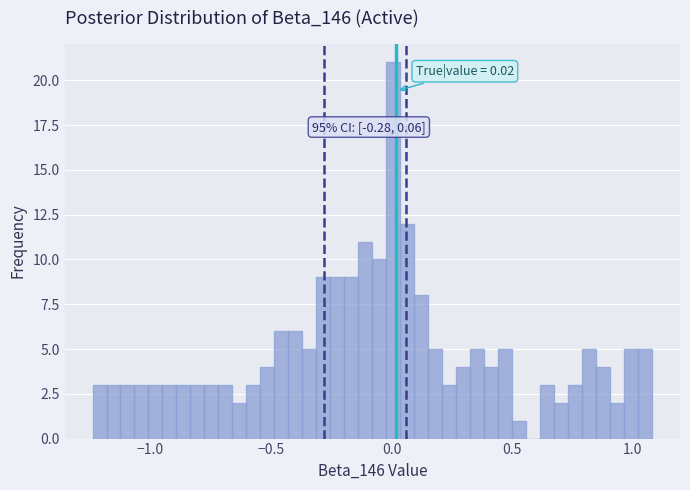

Around what value on the x-axis is the tallest bar? Give the approximate position of its centre, as read against the axis.

0.00